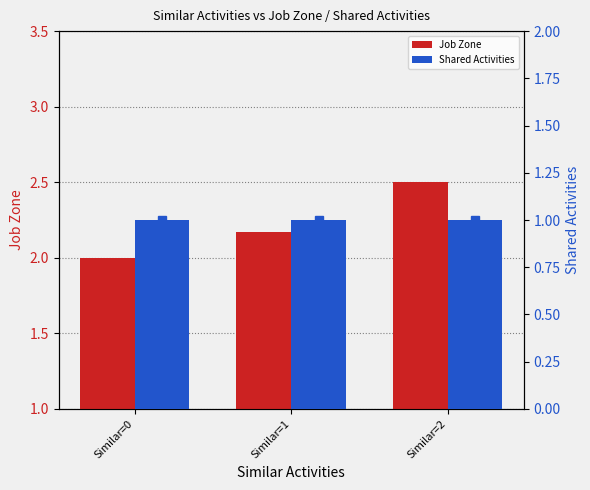

At Similar=1, list the series in order from largest to smallest.

Job Zone, Shared Activities